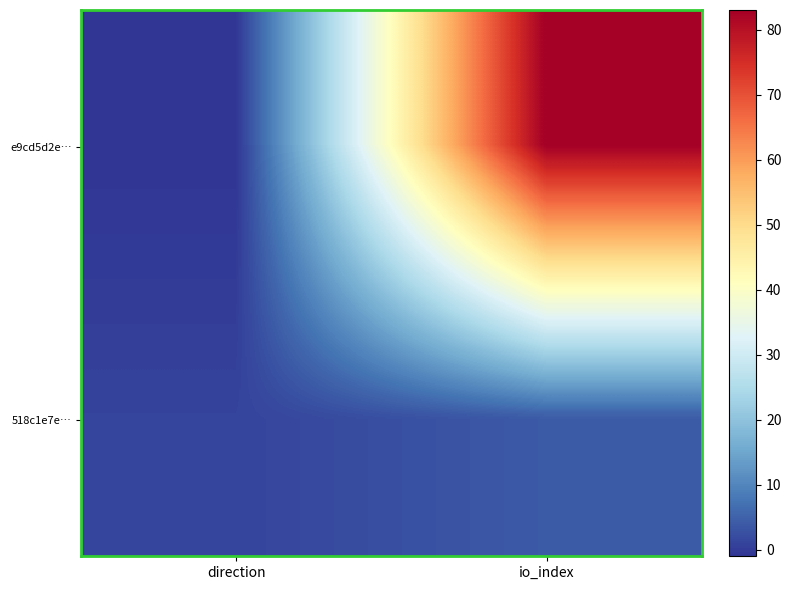

What is the difference between the highest and lowest values at io_index?

79